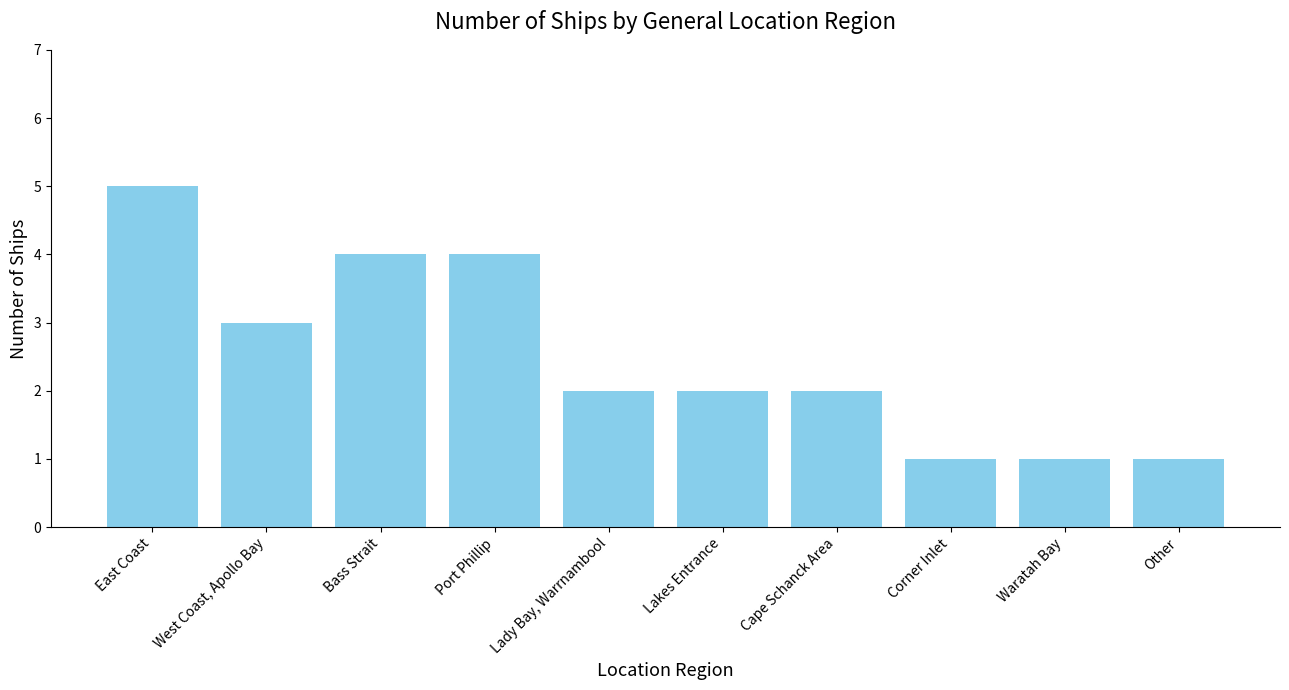

Are the bars horizontal?

No